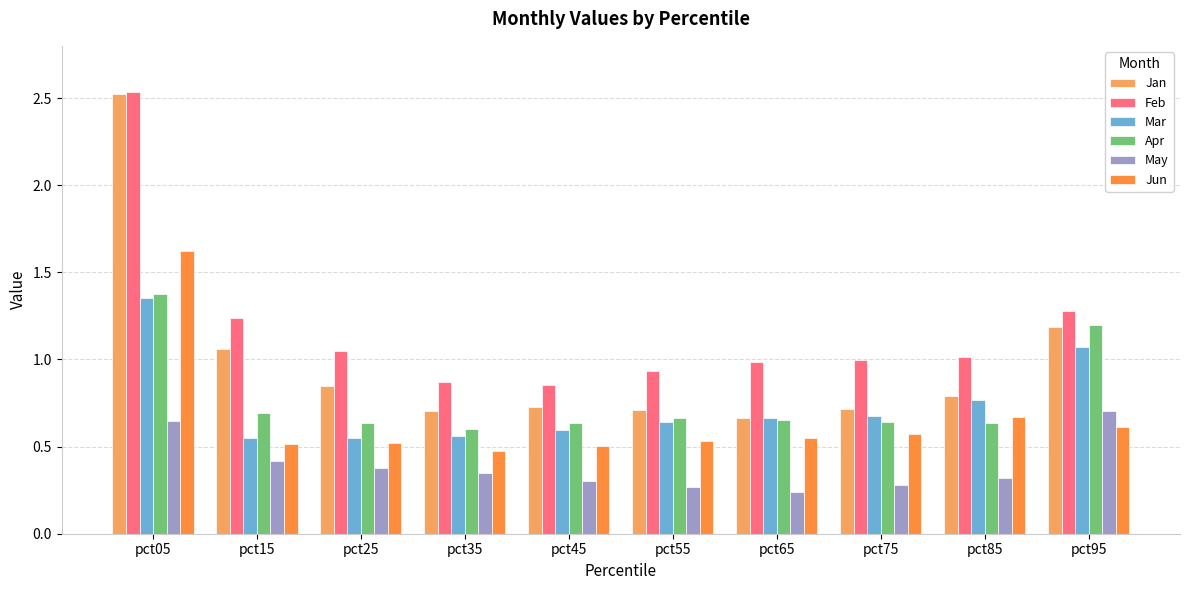

Is the value of Mar at pct45 greater than the value of Jun at pct65?

Yes